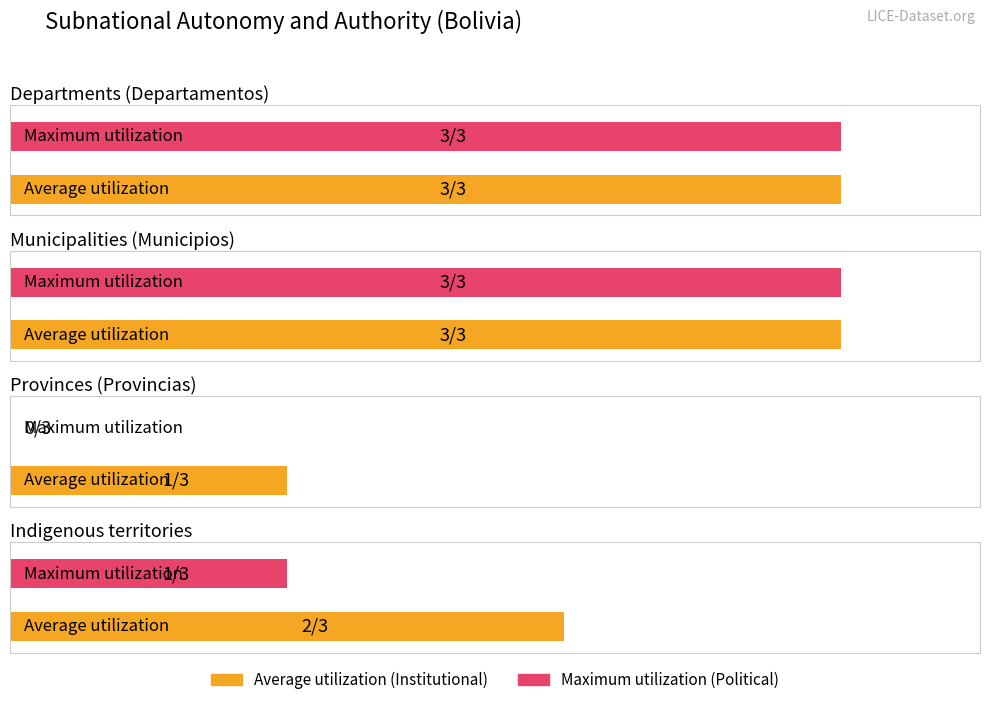

Reading left to right, extract all data points from this chart.

Average utilization: Departments (Departamentos)=3	Municipalities (Municipios)=3	Provinces (Provincias)=1	Indigenous territories=2
Maximum utilization: Departments (Departamentos)=3	Municipalities (Municipios)=3	Provinces (Provincias)=0	Indigenous territories=1